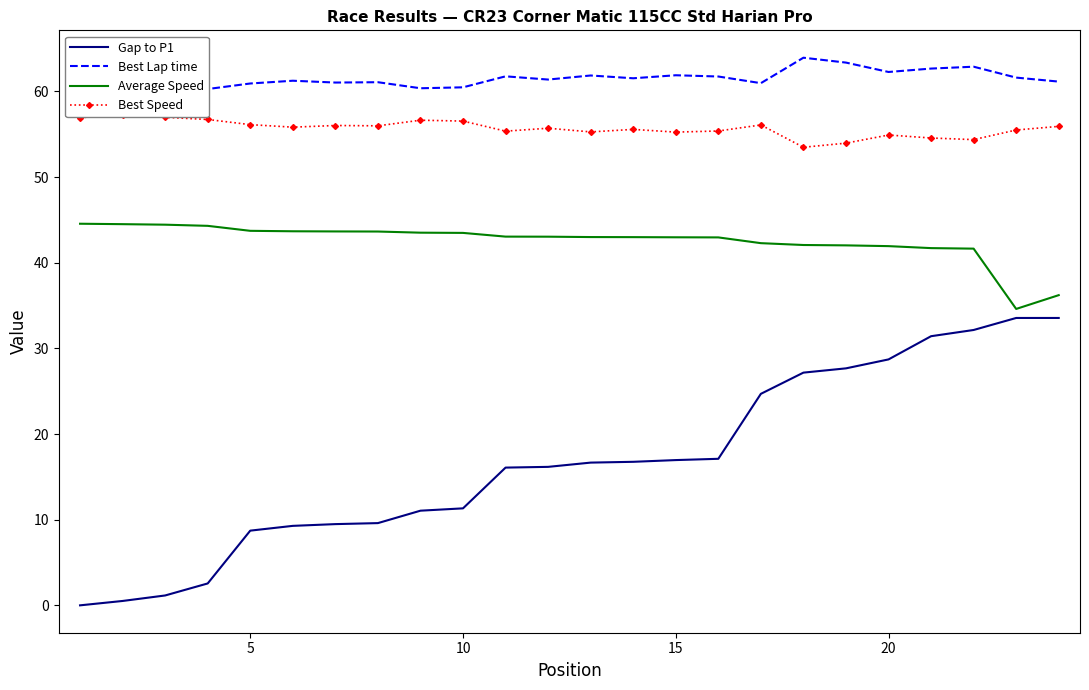

How many series are shown in this chart?

4